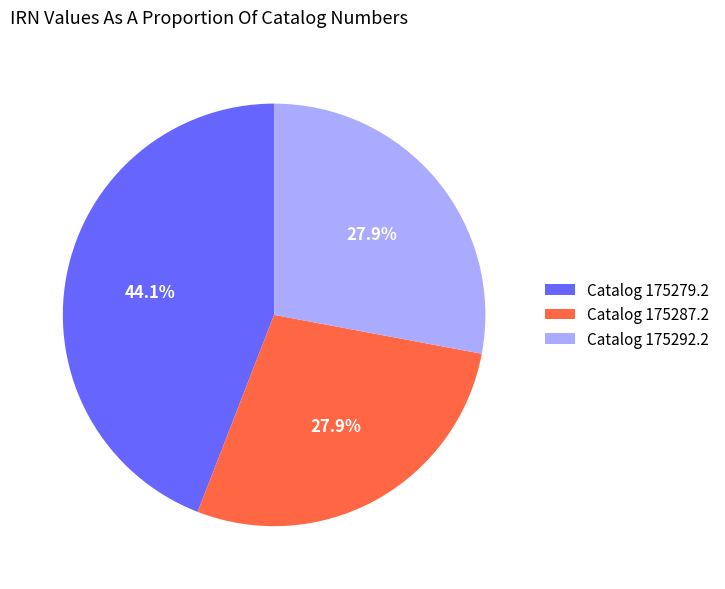

Does Catalog 175292.2 account for over 50% of the chart?

No